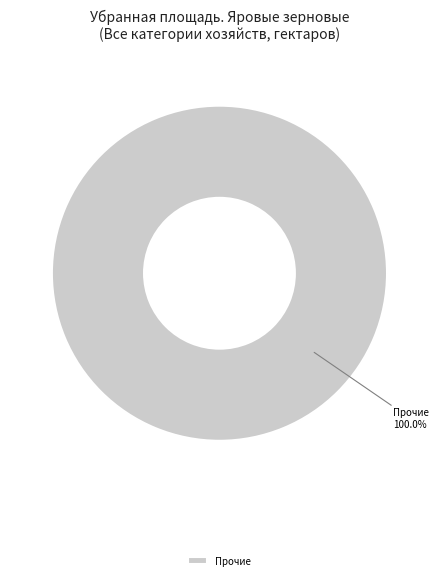

What is the majority slice?

Прочие